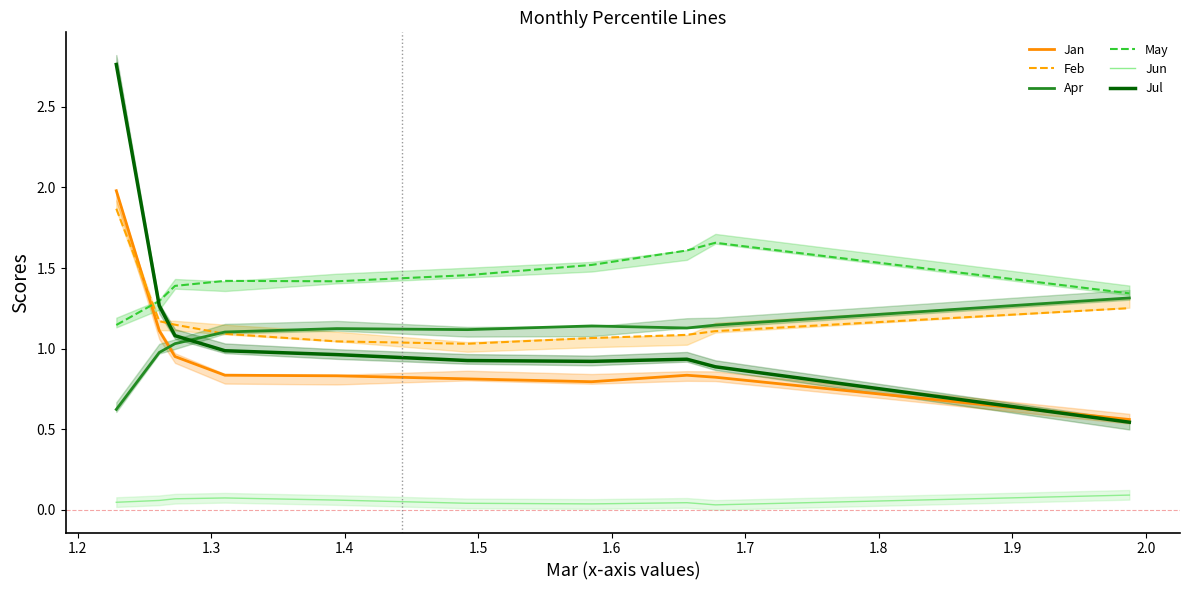

What is the average value of the May series?

1.4